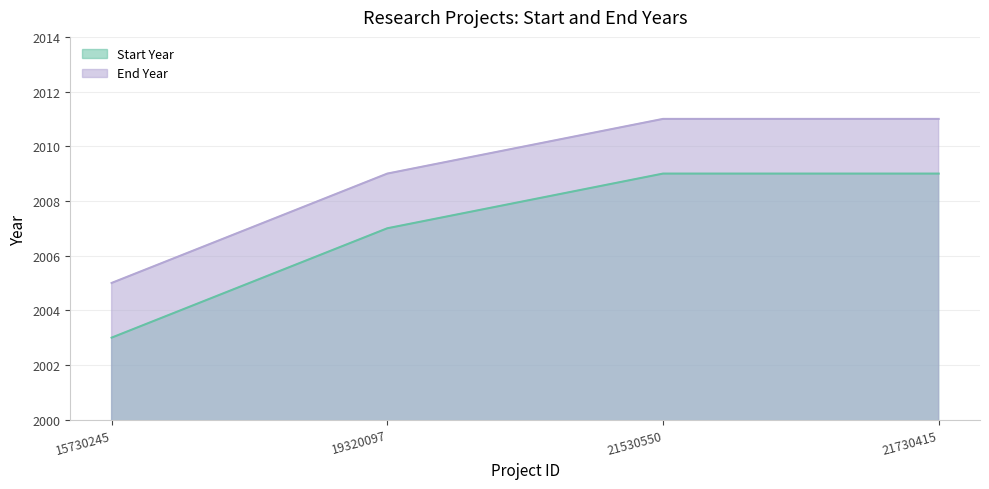

What is the value of the End Year point at the 1st from the left?

2005